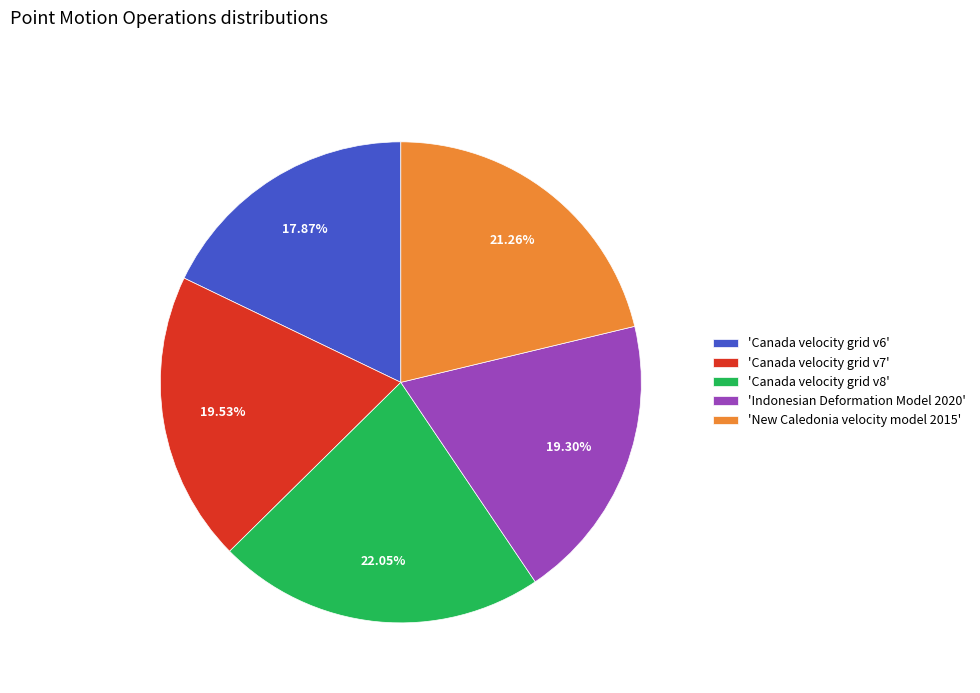

Do 'Indonesian Deformation Model 2020' and 'Canada velocity grid v8' together represent more than half of the pie?

No